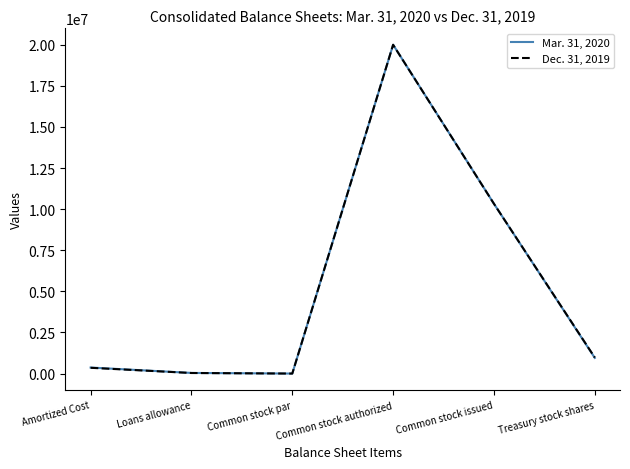

Where is Mar. 31, 2020 nearest to the value 10000000?

Common stock issued